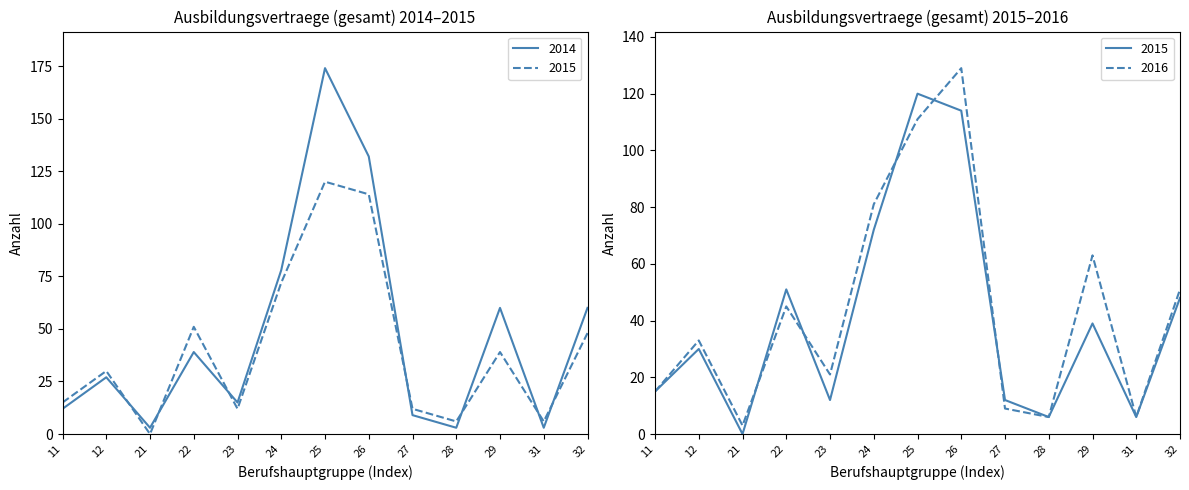

What is the average value?

47